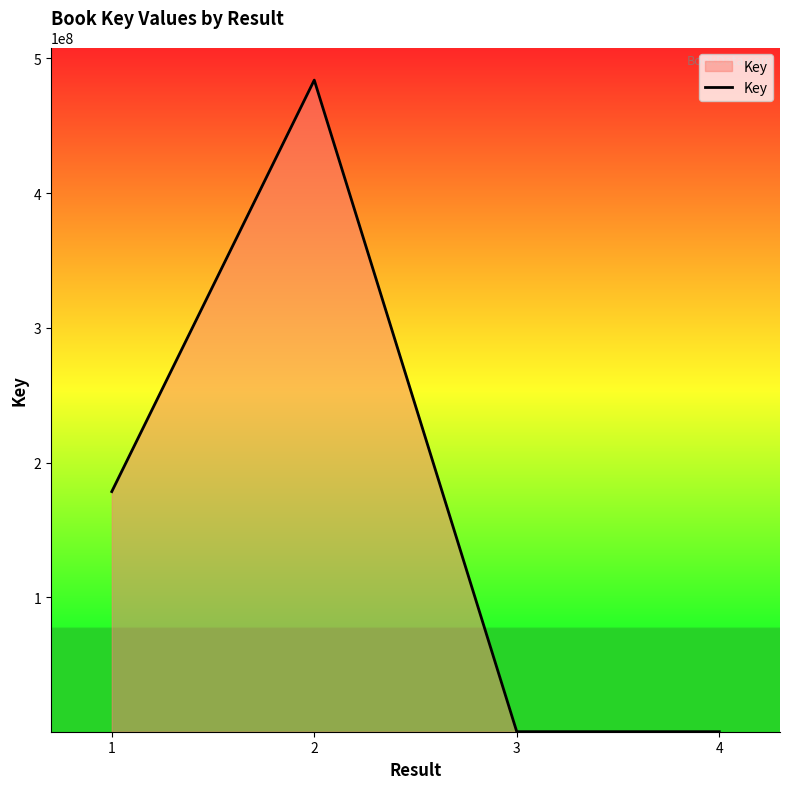

The value at 1 is 115148225. True or false?

False